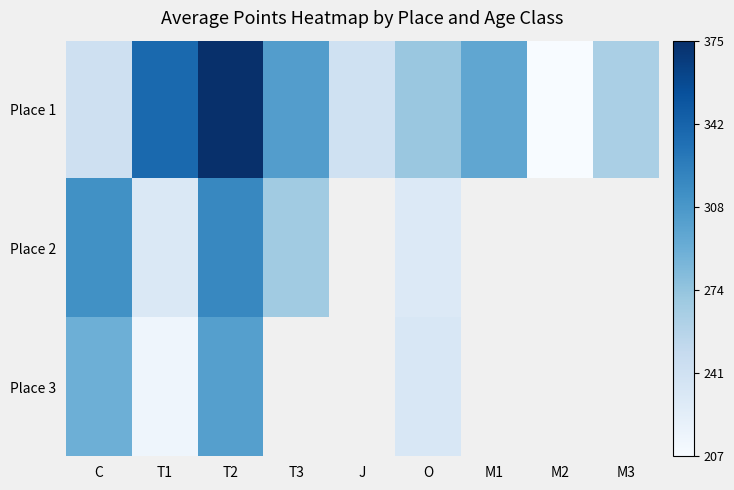

The Place 2 series shows 106.0 at T1. True or false?

False